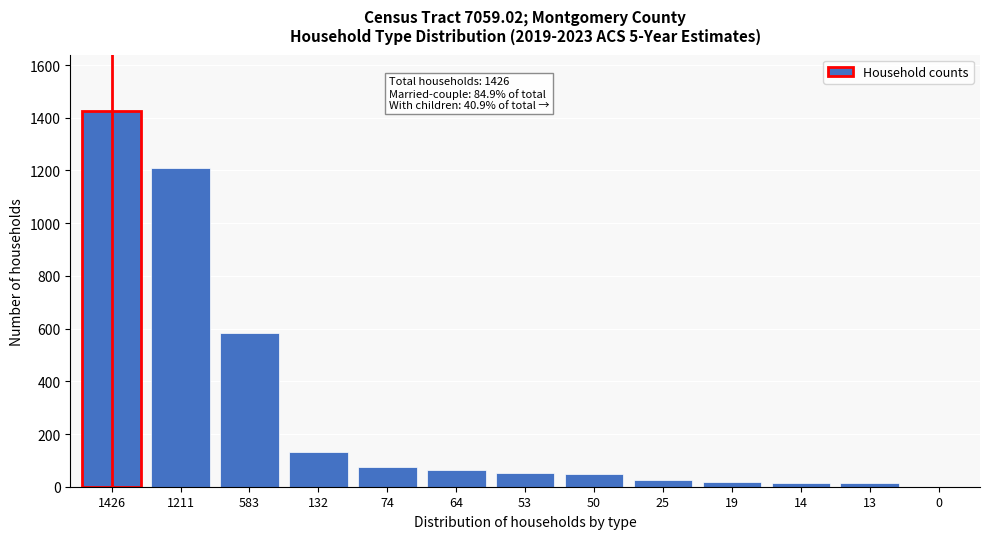

What is the sum of all values?

3664